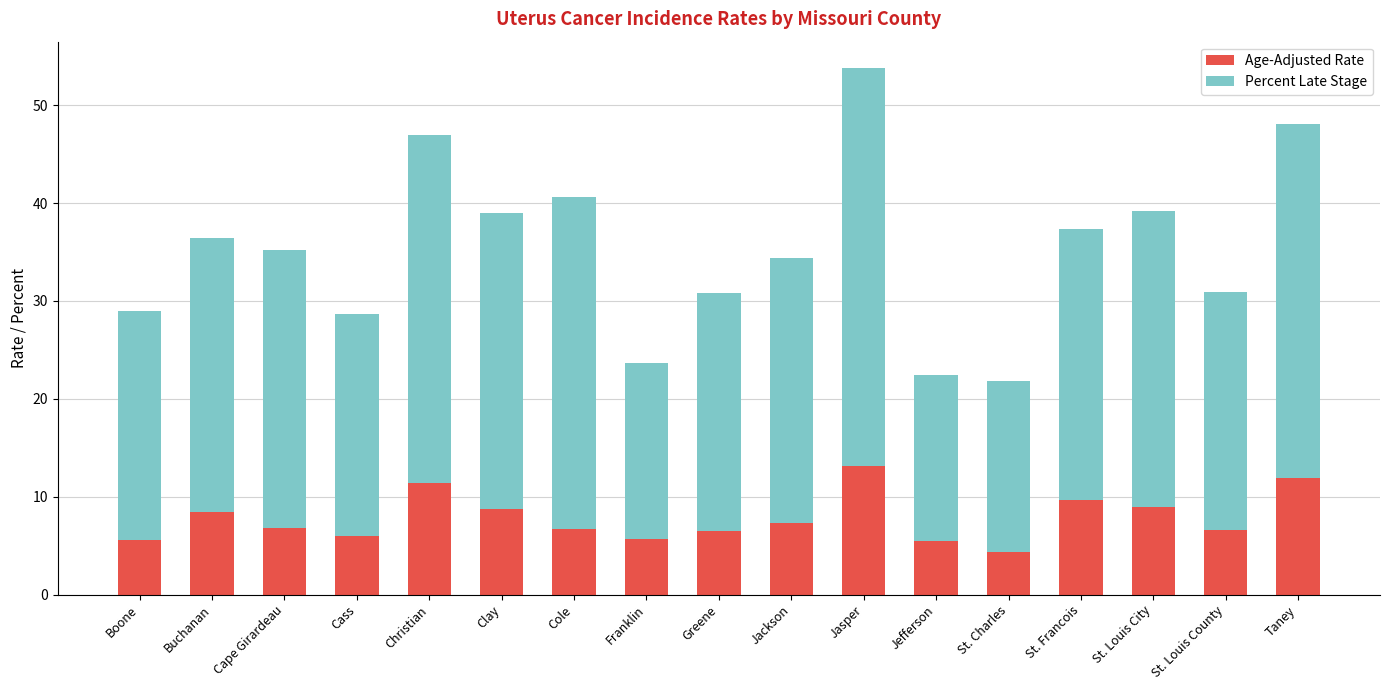

What is the maximum value for Age-Adjusted Rate?

13.1